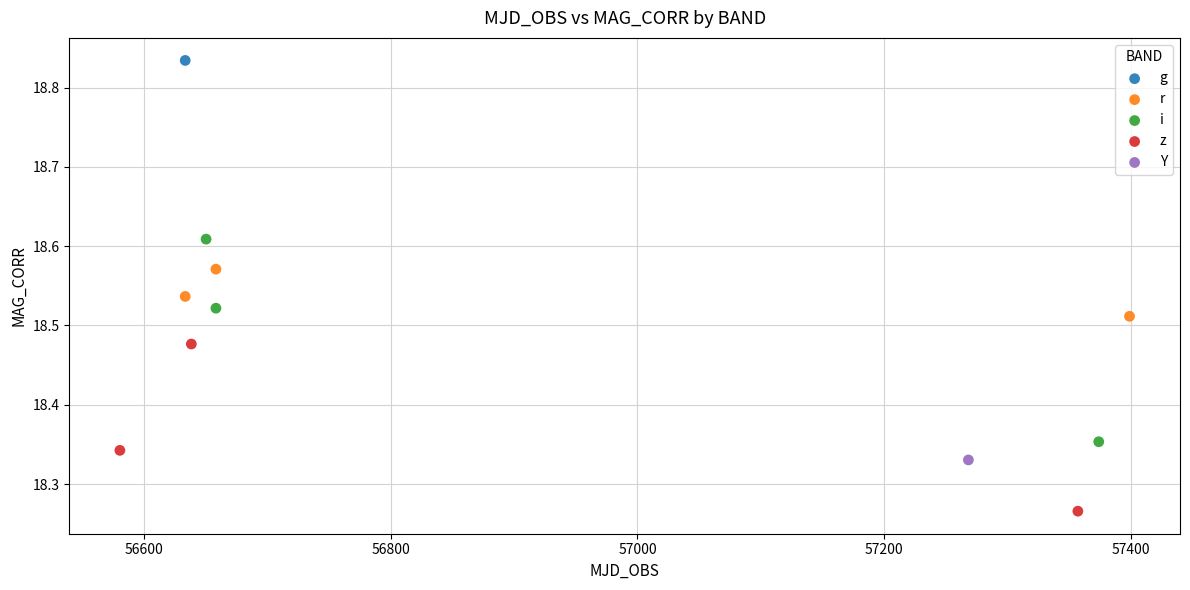

What are all the series names shown in the legend?

g, r, i, z, Y